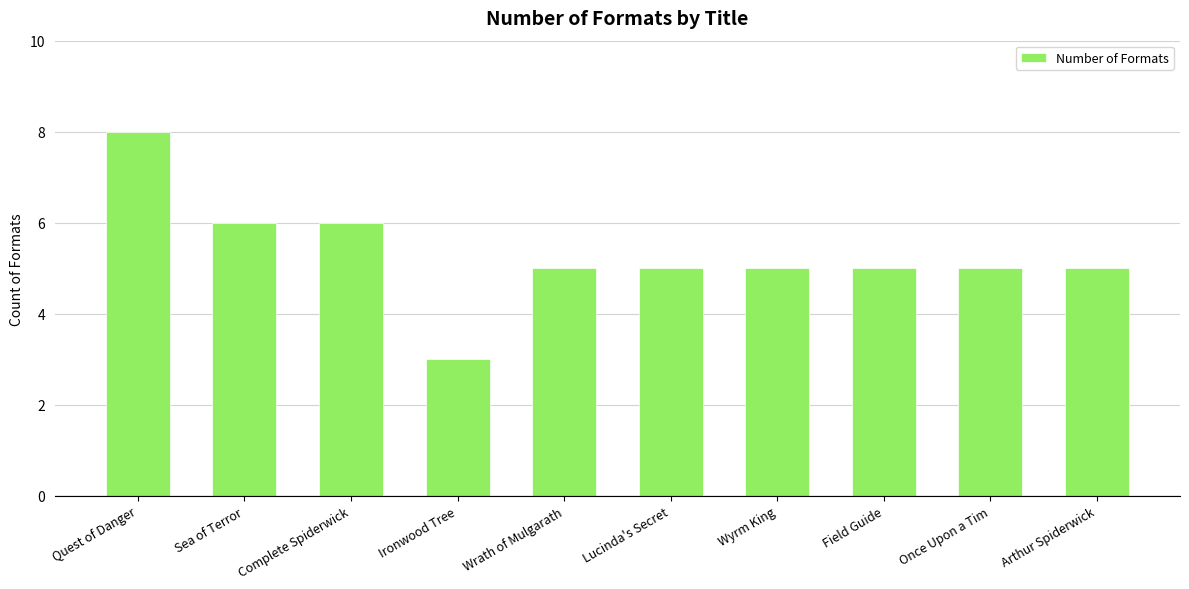

How many values are between 5 and 6?

8